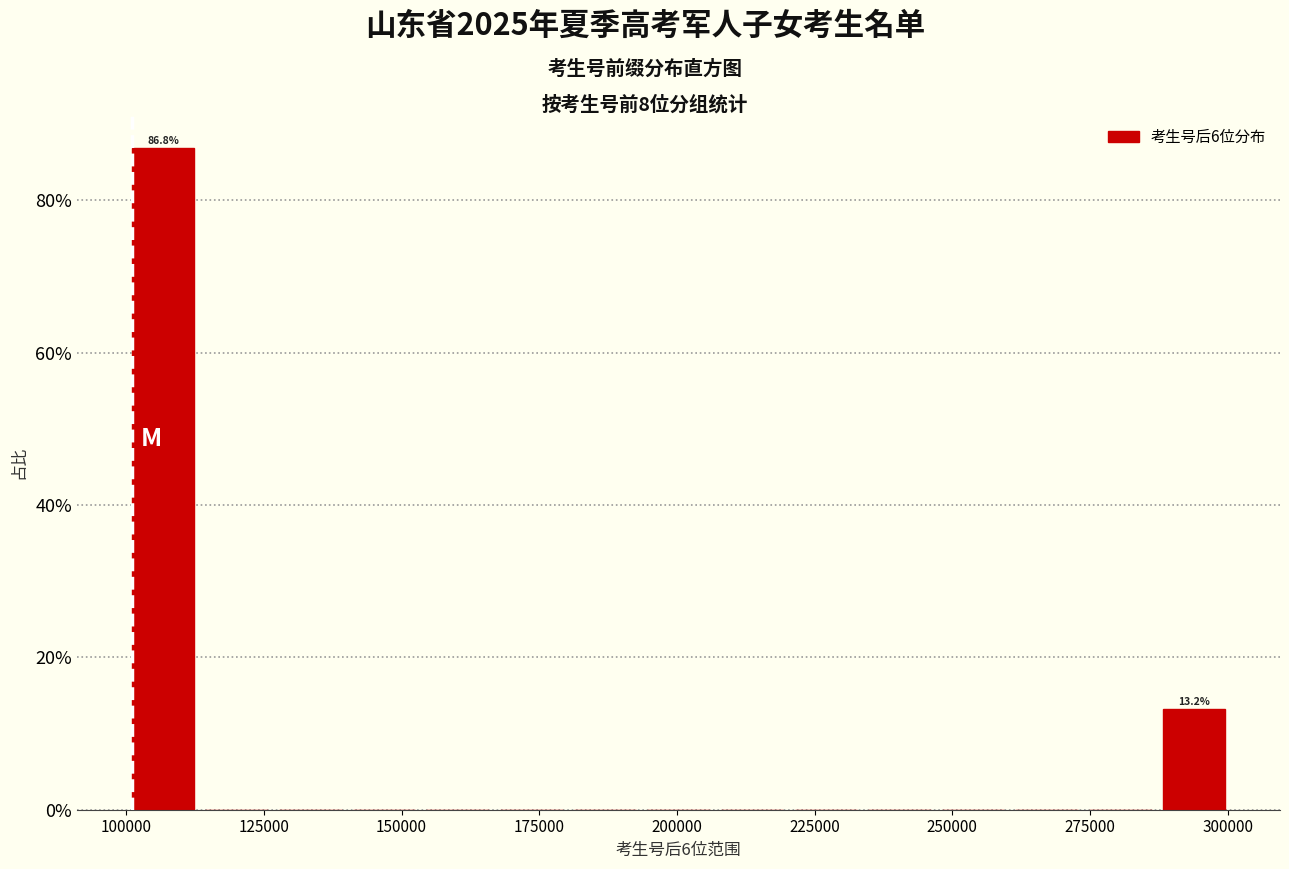

Around what value on the x-axis is the tallest bar? Give the approximate position of its centre, as read against the axis.

105000